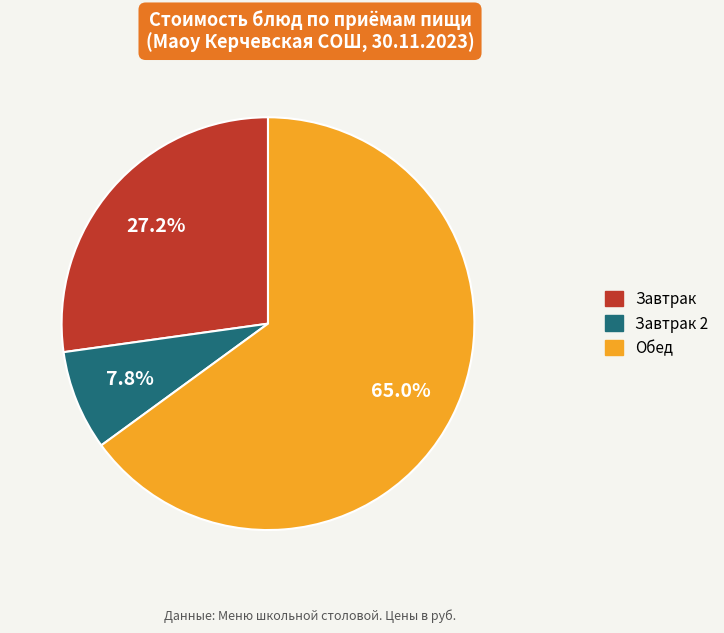

Is there a majority slice in this chart?

Yes